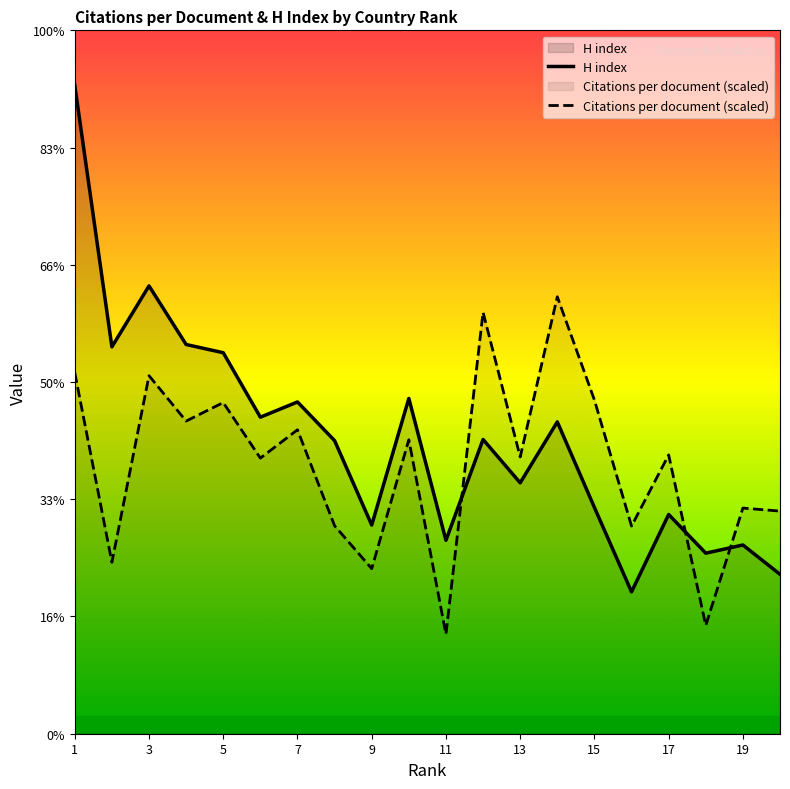

How many lines are shown in the chart?

2